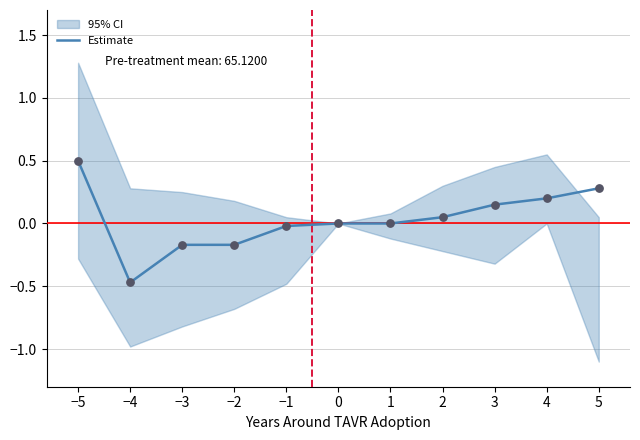

What is the change in value from −4 to 3?

+0.6